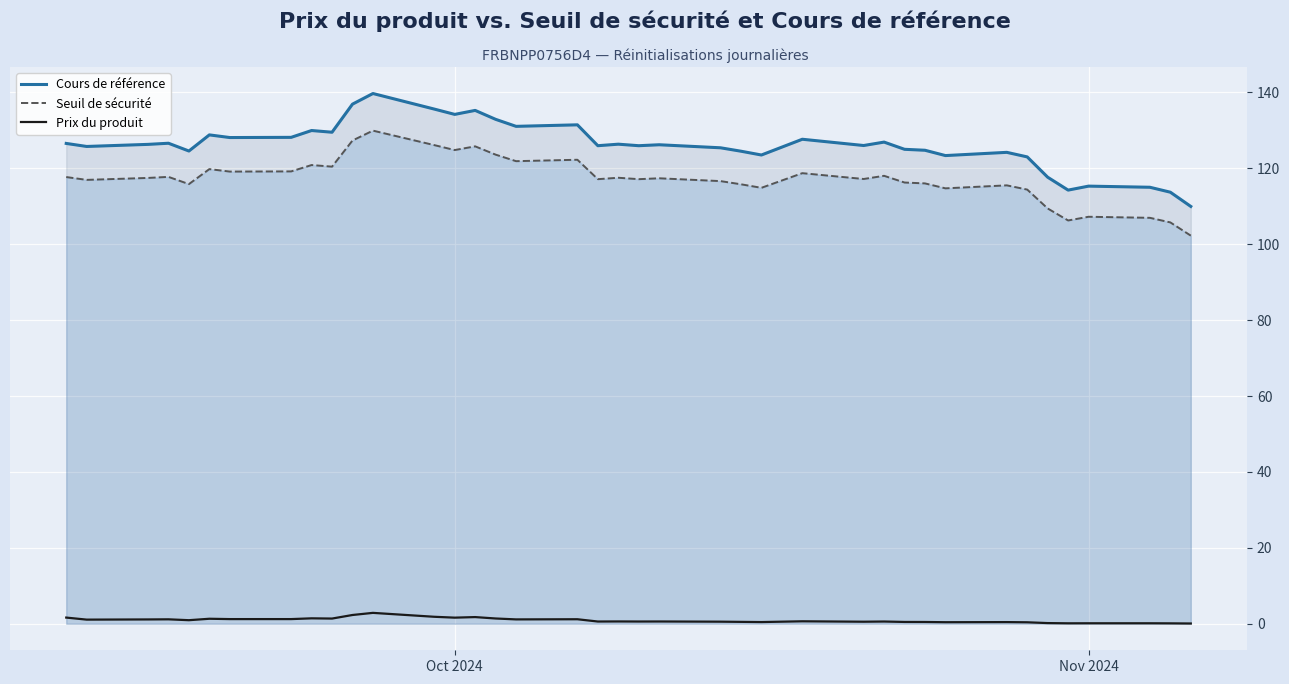

Reading left to right, extract all data points from this chart.

Cours de référence: 126.5	125.8	126.3	126.6	124.5	128.8	128.1	128.2	129.9	129.5	136.9	139.7	135.6	134.2	135.2	132.9	131.1	131.4	126.0	126.3	126.0	126.2	125.4	124.5	123.5	127.7	126.0	126.9	125.0	124.8	123.3	124.2	123.0	117.7	114.2	115.3	115.0	113.7	110.0
Seuil de sécurité: 117.7	116.9	117.5	117.7	115.8	119.8	119.1	119.2	120.9	120.4	127.3	129.9	126.1	124.8	125.8	123.6	121.9	122.2	117.1	117.5	117.1	117.4	116.6	115.8	114.9	118.7	117.2	118.0	116.2	116.0	114.7	115.5	114.4	109.4	106.3	107.2	107.0	105.7	102.3
Prix du produit: 1.6	1.1	1.1	1.2	0.9	1.3	1.2	1.2	1.4	1.4	2.3	2.9	1.8	1.6	1.8	1.4	1.1	1.2	0.6	0.6	0.6	0.6	0.6	0.5	0.5	0.7	0.5	0.6	0.5	0.5	0.4	0.4	0.4	0.2	0.1	0.1	0.1	0.1	0.1